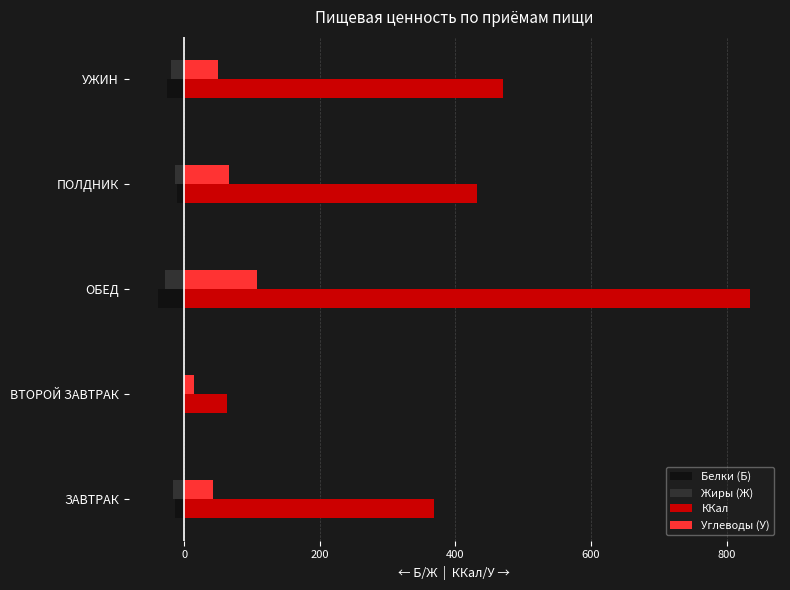

At which category is the sum across all series the highest?

ОБЕД